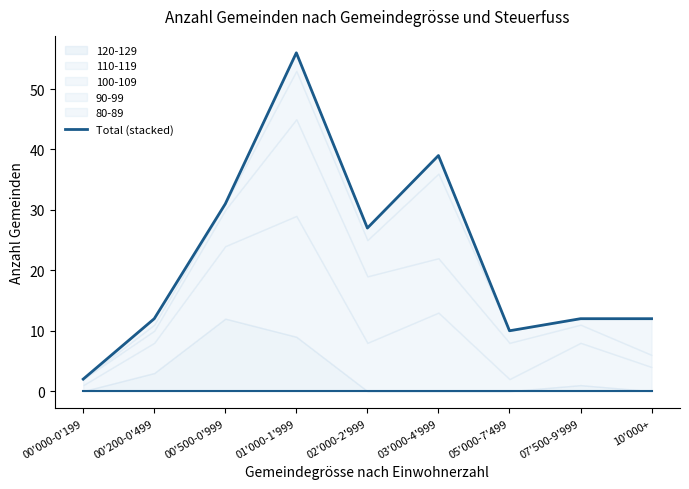

Which category has the lowest value across all series?

00'000-0'199